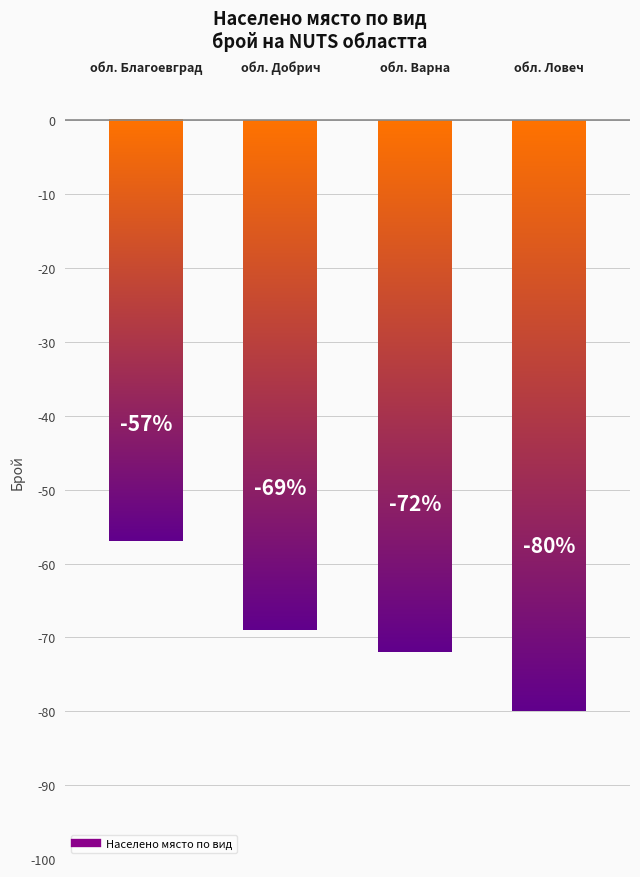

Approximately how many times larger is the value at обл. Добрич compared to обл. Благоевград?

1.2